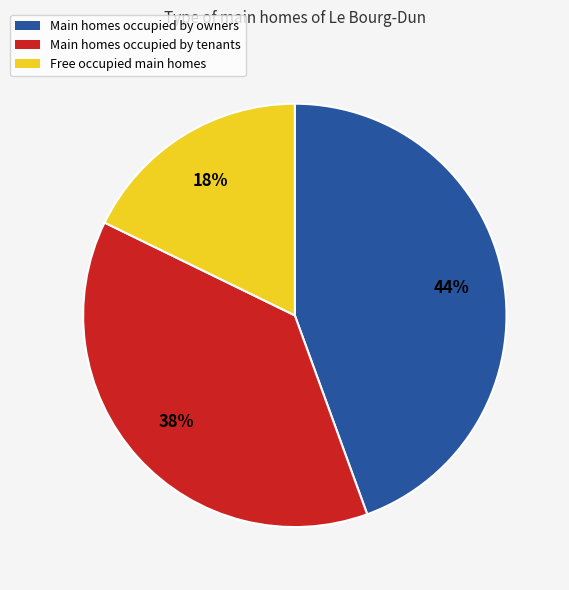

Is there a majority slice in this chart?

No